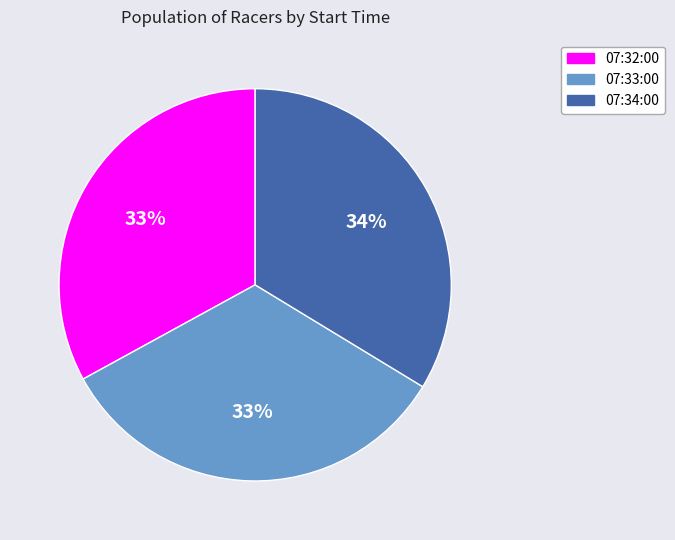

To the nearest percent, what portion does 07:32:00 represent?

33%